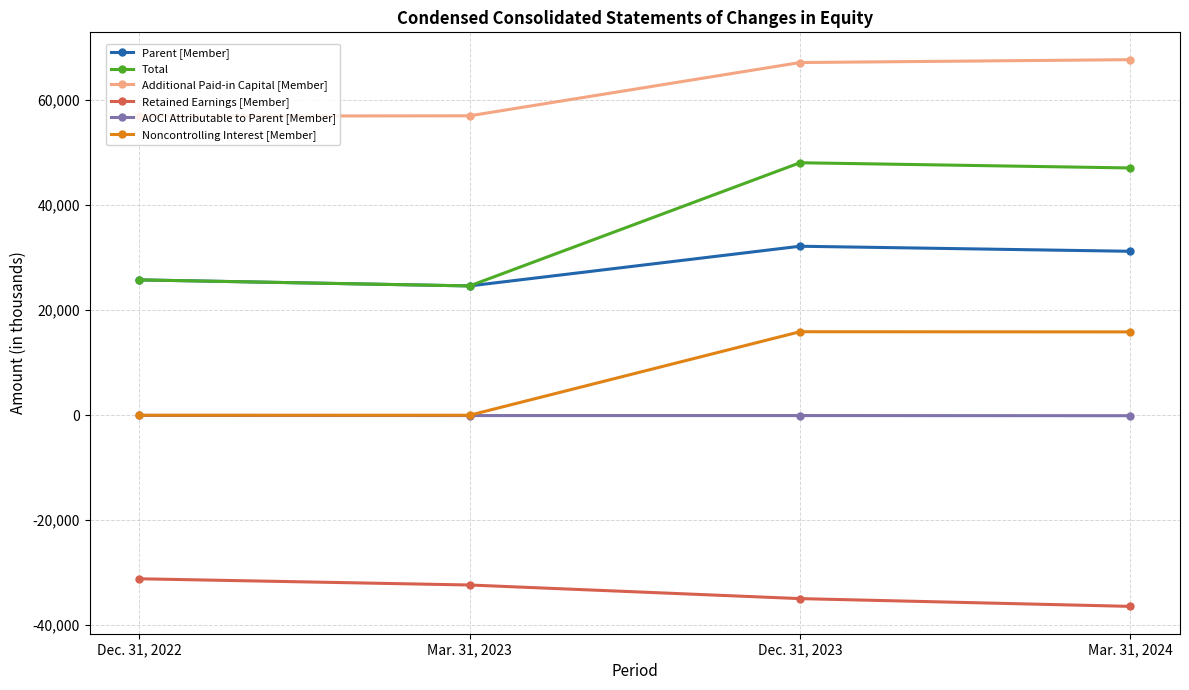

At which category does Total reach its first local valley?

Mar. 31, 2023